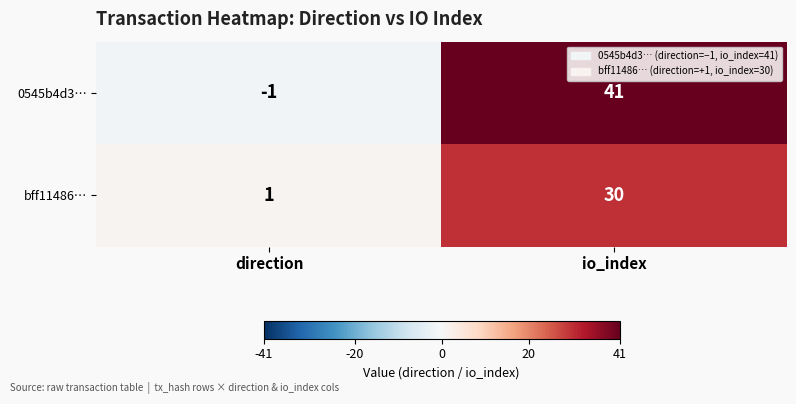

What is the average value of the bff11486… series?

16